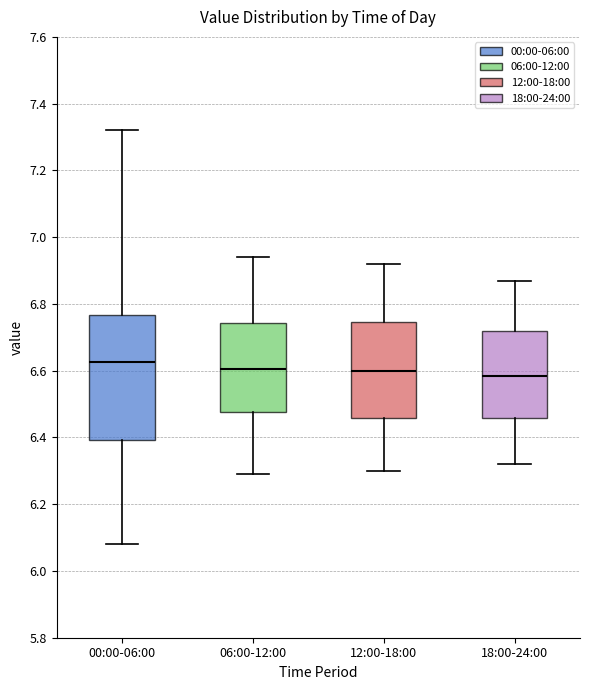

Where does the median line of the box for 12:00-18:00 sit on the y-axis? The values are not printed on the chart, so give them approximately, as read against the axis.

6.60